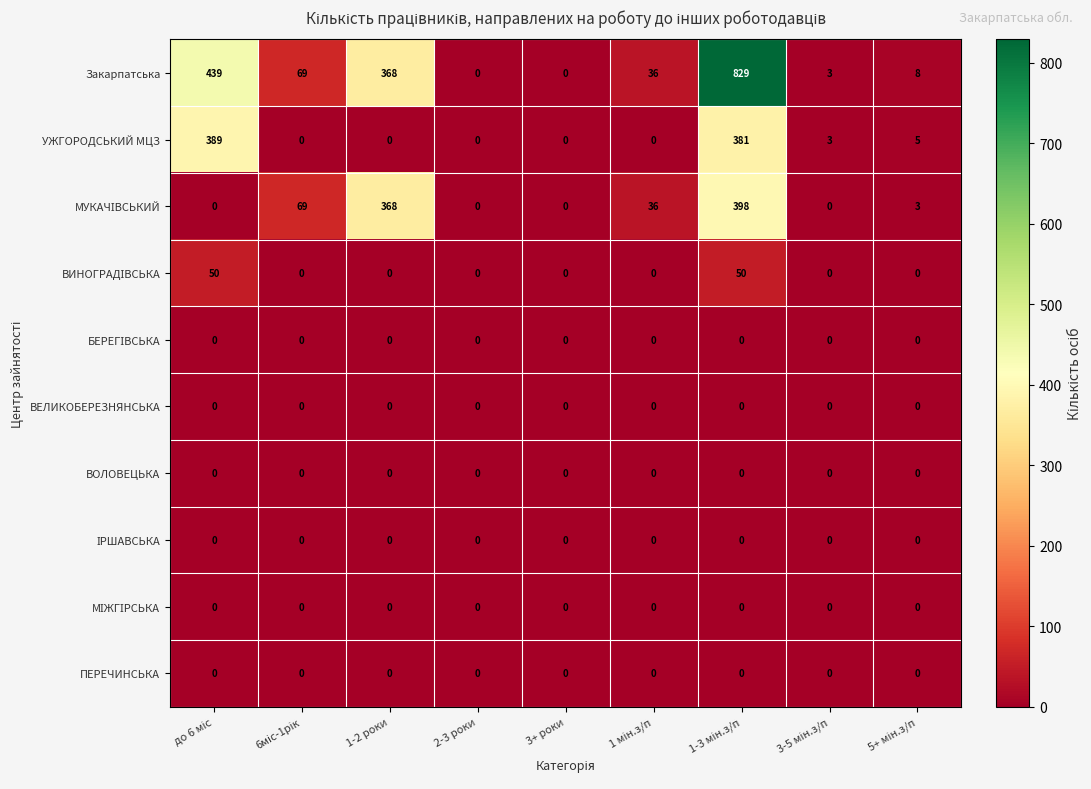

Which series has the largest range (max minus min)?

Закарпатська